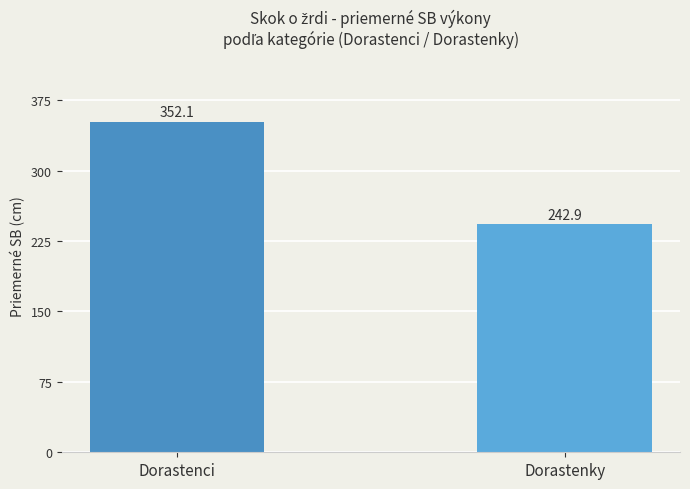

Rank the categories by value from lowest to highest.

Dorastenky, Dorastenci